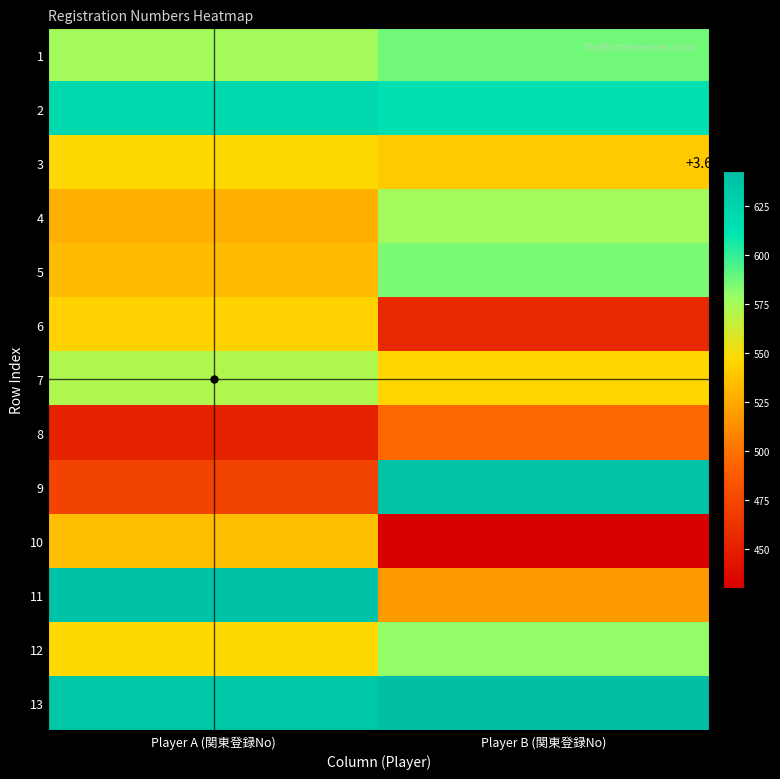

Reading right to left, extract all data points from this chart.

1: Player B (関東登録No)=3652587	Player A (関東登録No)=3652575
2: Player B (関東登録No)=3652615	Player A (関東登録No)=3652621
3: Player B (関東登録No)=3652541	Player A (関東登録No)=3652548
4: Player B (関東登録No)=3652576	Player A (関東登録No)=3652529
5: Player B (関東登録No)=3652585	Player A (関東登録No)=3652534
6: Player B (関東登録No)=3652455	Player A (関東登録No)=3652544
7: Player B (関東登録No)=3652546	Player A (関東登録No)=3652572
8: Player B (関東登録No)=3652495	Player A (関東登録No)=3652452
9: Player B (関東登録No)=3652639	Player A (関東登録No)=3652473
10: Player B (関東登録No)=3652430	Player A (関東登録No)=3652535
11: Player B (関東登録No)=3652519	Player A (関東登録No)=3652640
12: Player B (関東登録No)=3652580	Player A (関東登録No)=3652547
13: Player B (関東登録No)=3652643	Player A (関東登録No)=3652636